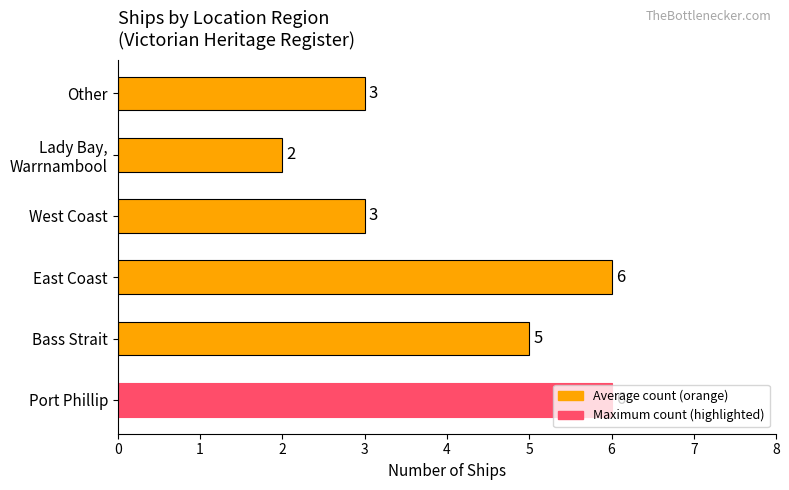

Count the values in the range 3 to 6.

5